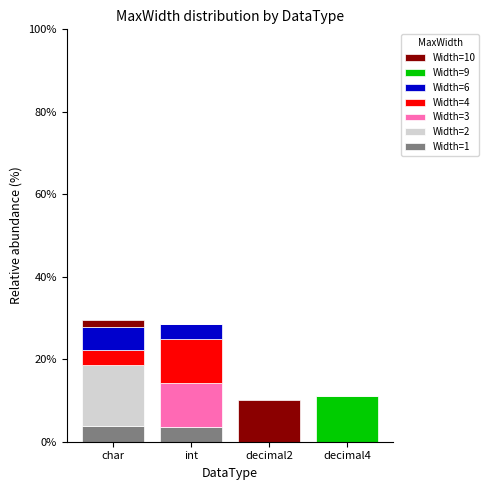

What is the total value across all series at decimal4?

11.1